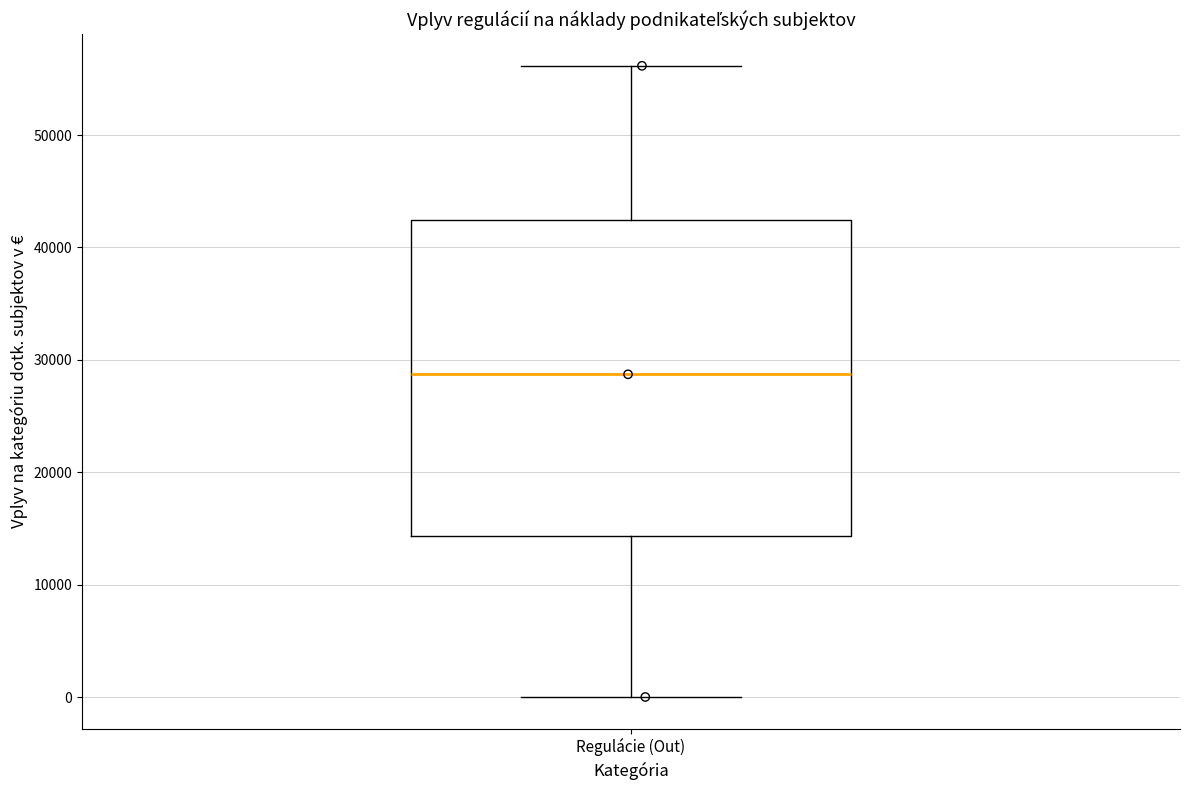

Read this box plot against the y-axis: the position of the median line, the range covered by the box, and the ends of both whiskers. The values are not printed on the chart, so give them approximately, as read against the axis.

median 29000, box 14000 to 42000, whiskers 0 to 56000